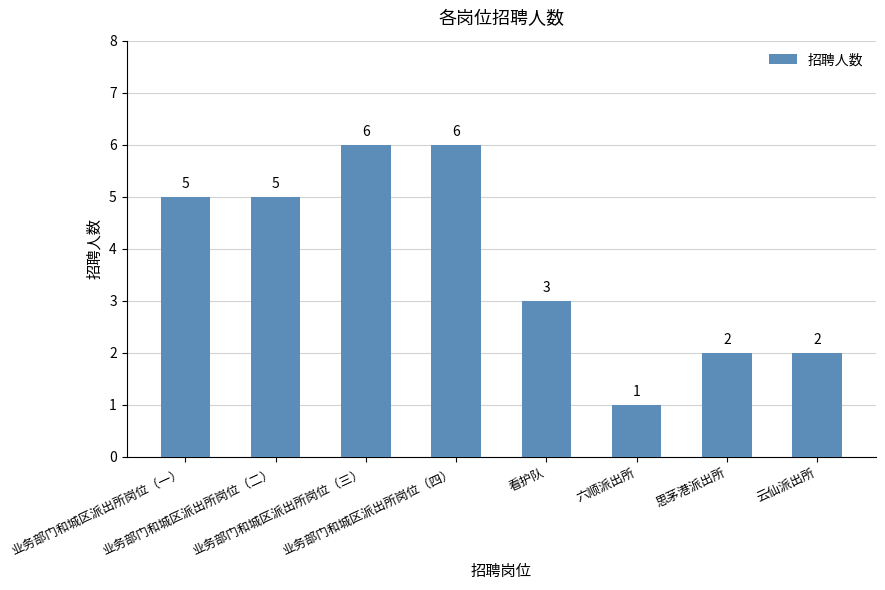

What is the maximum value shown in the chart?

6